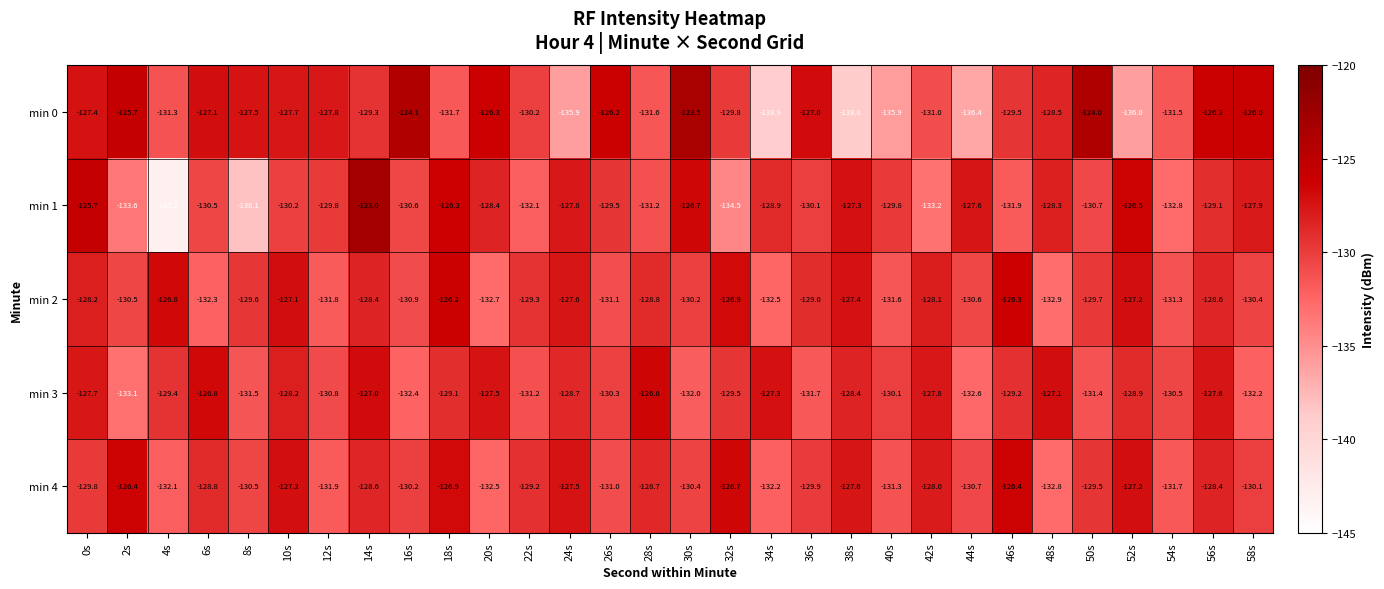

At 56s, list the series in order from smallest to largest.

min 1, min 2, min 4, min 3, min 0